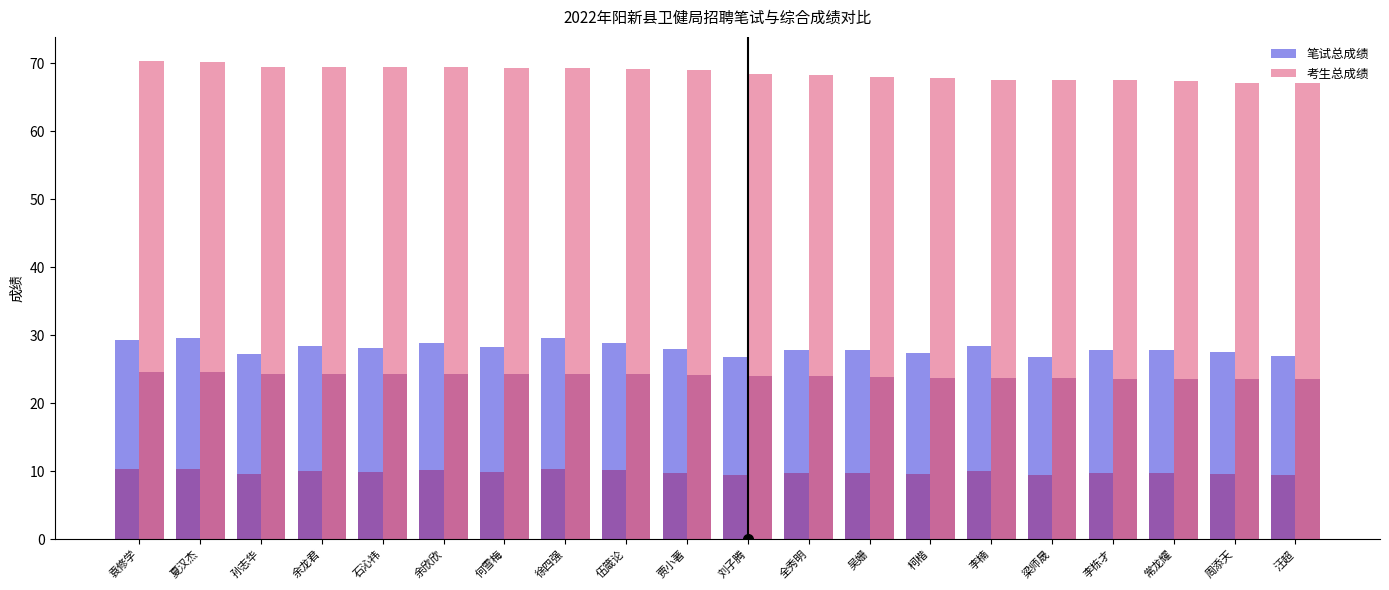

List the labels in order of 笔试总成绩 value, largest first.

徐四强, 夏汉杰, 袁修学, 伍箴论, 余欣欣, 余龙君, 李楠, 何雪梅, 石沁祎, 贾小著, 常龙耀, 李栋才, 全秀明, 吴姗, 周添天, 柯楷, 孙志华, 汪超, 梁师晟, 刘子腾